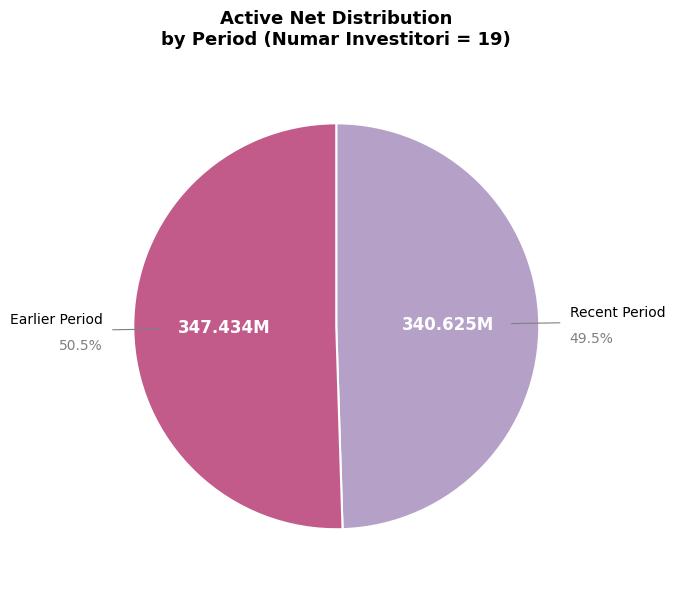

Is there a majority slice in this chart?

Yes